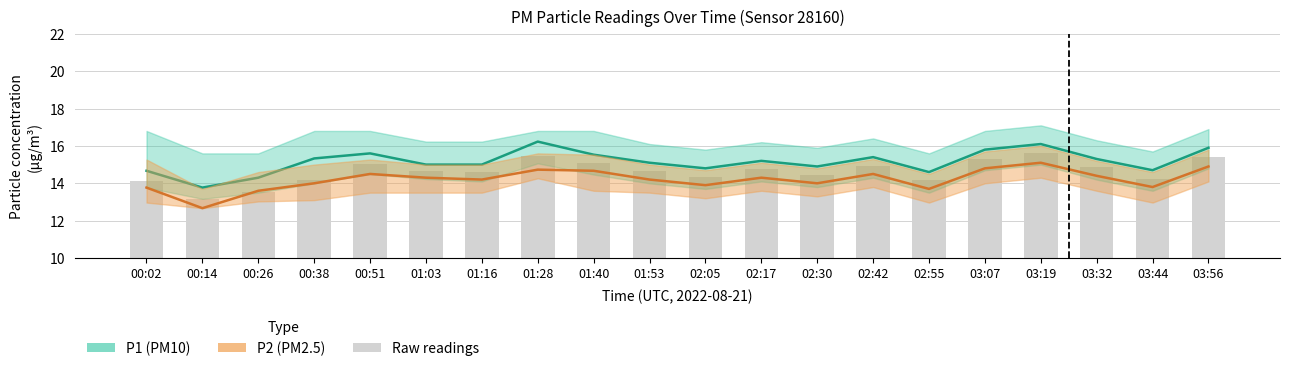

Rank the series at 00:14 from lowest to highest value.

P2 (PM2.5), P1 (PM10)